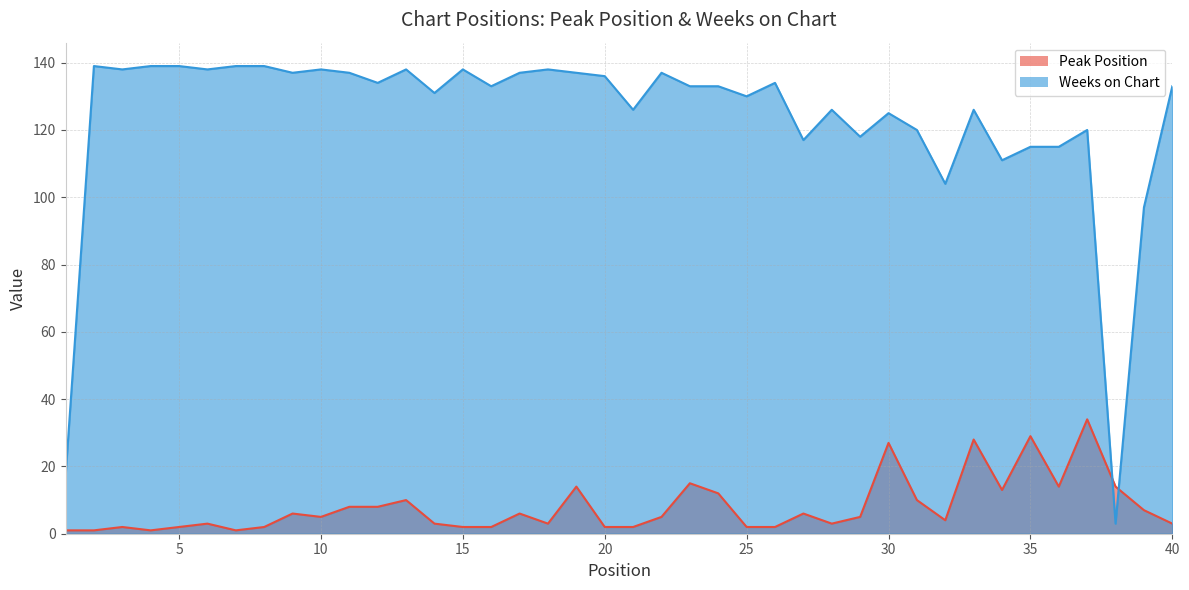

What is the total value across all series at 29?

123